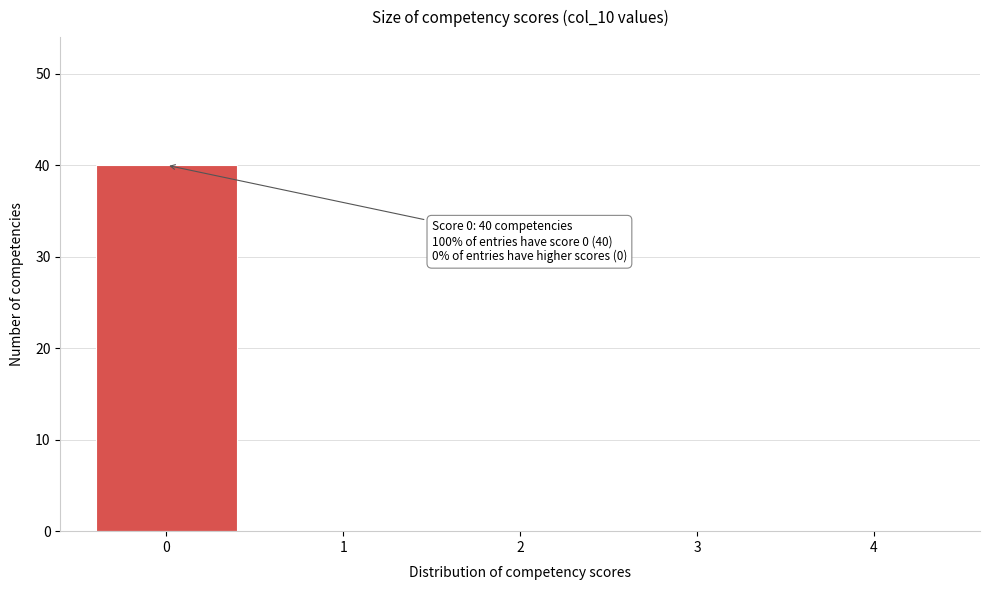

Which range on the x-axis has the tallest bar?

-0.5 to 0.5